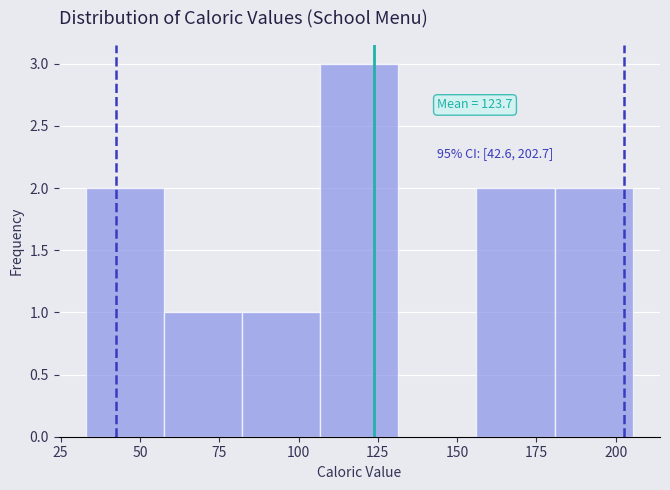

Which range on the x-axis has the tallest bar?

105 to 130